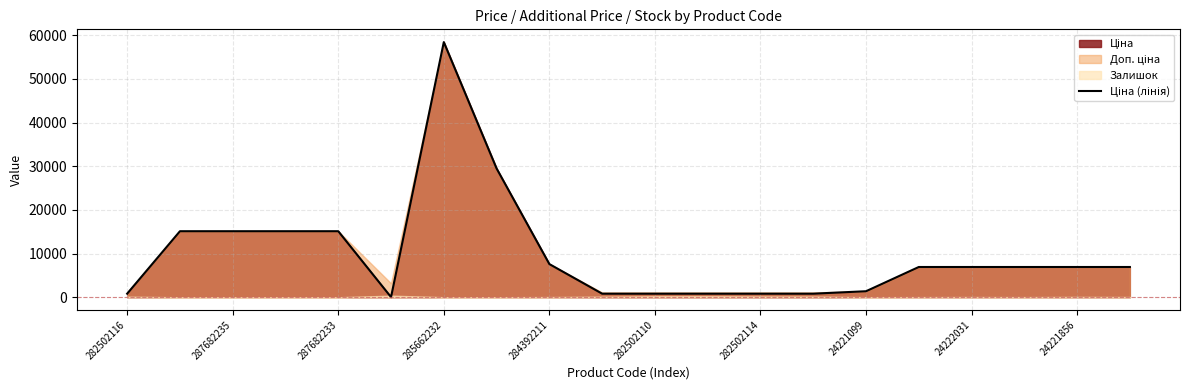

What is the approximate value at 15?

6925.7